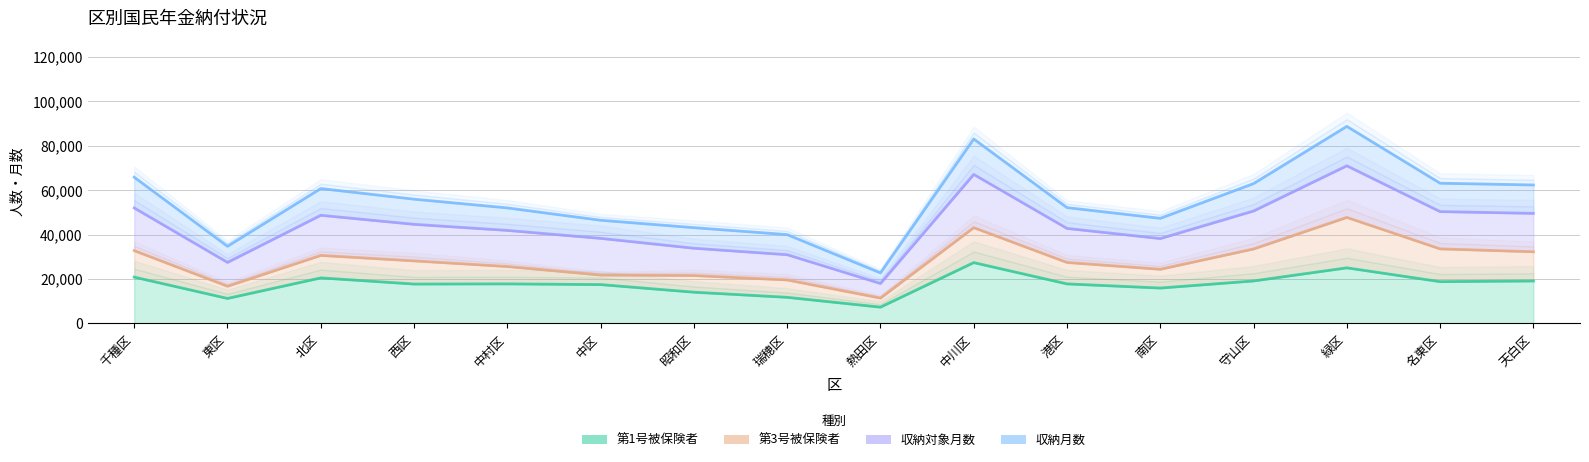

At which category is the sum across all series the highest?

緑区